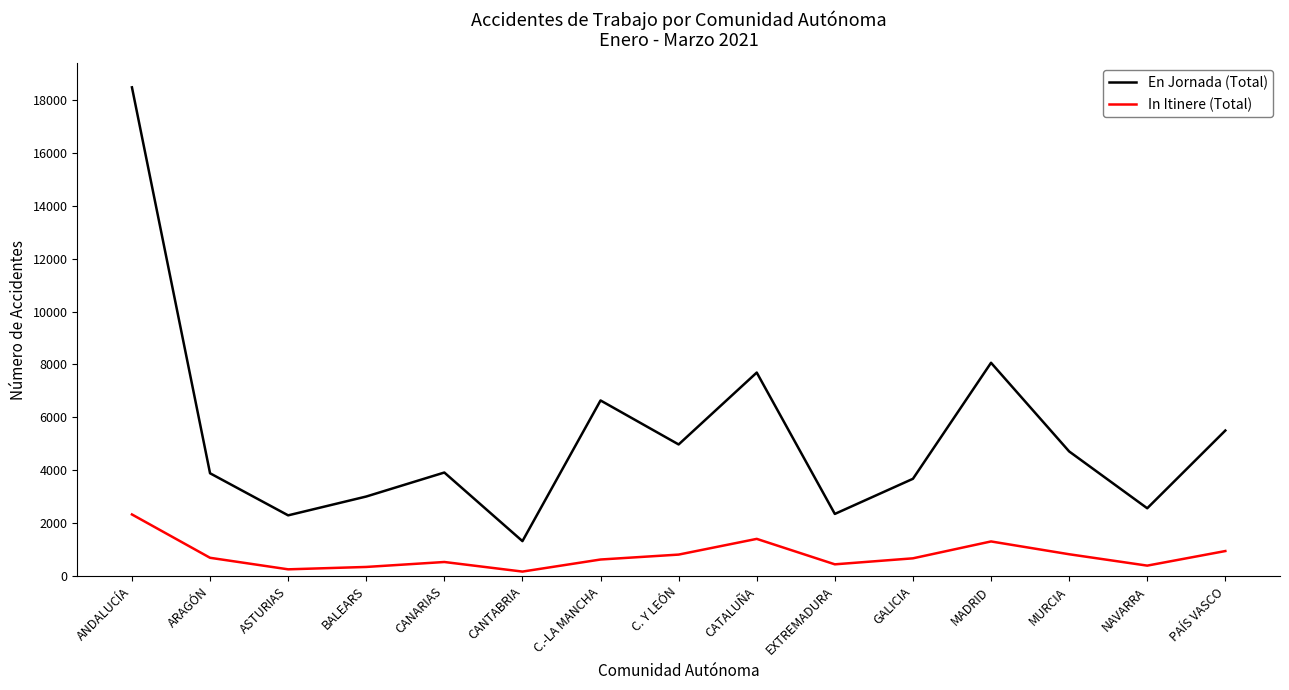

At EXTREMADURA, list the series in order from largest to smallest.

En Jornada (Total), In Itinere (Total)